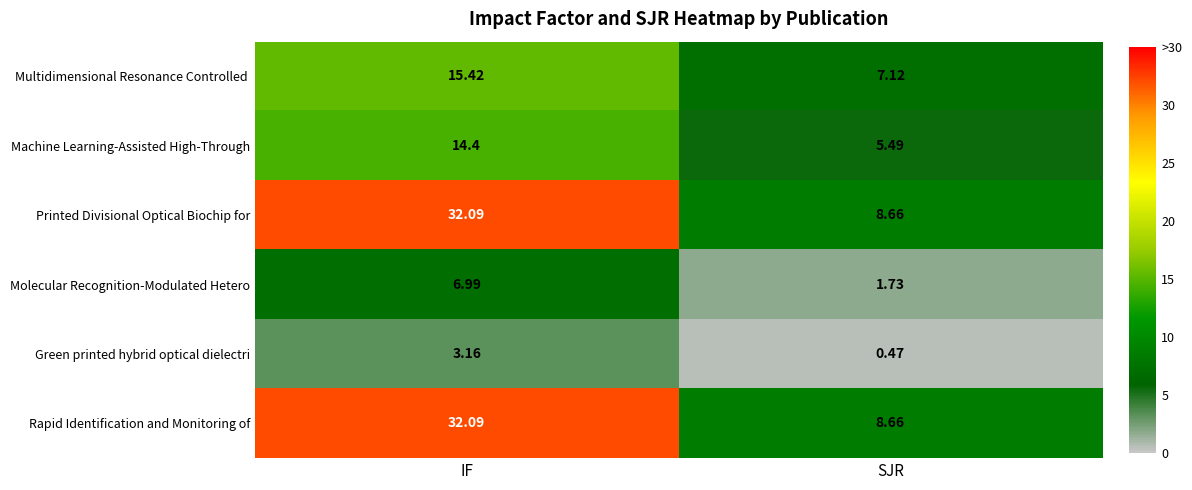

Which category has the highest value in the Machine Learning-Assisted High-Through series?

IF